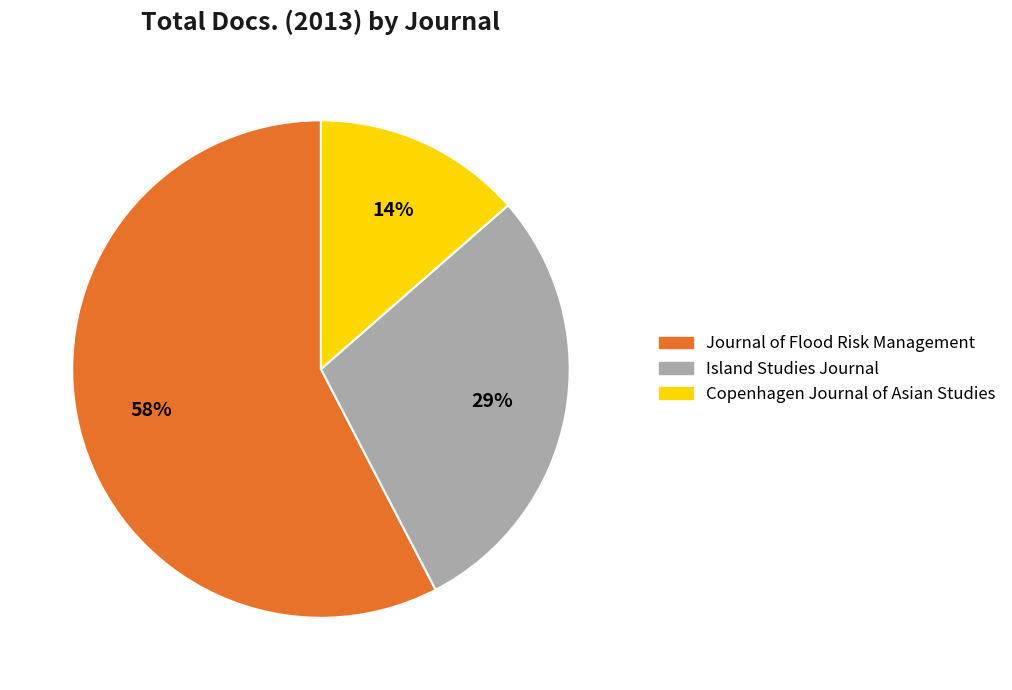

To the nearest percent, what is the average slice percentage?

33%